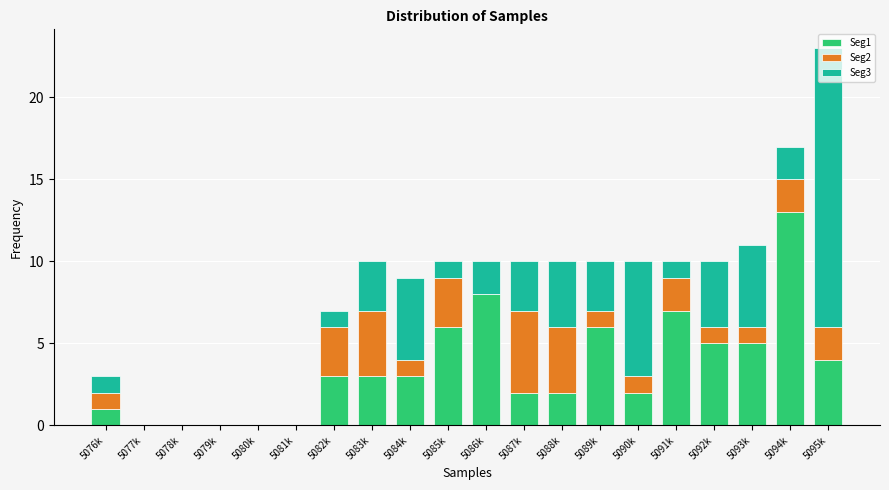

At which label does Seg1 reach its peak?

5094k